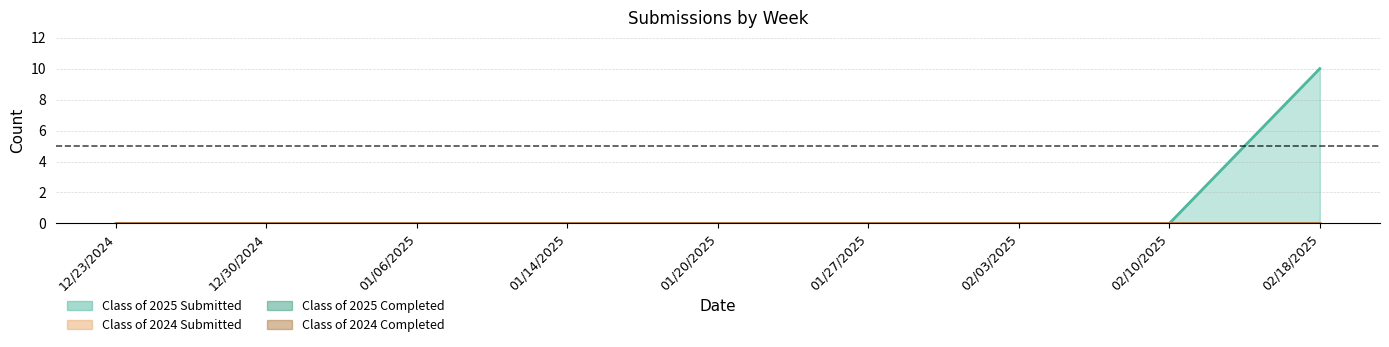

At which category is the sum across all series the highest?

02/18/2025